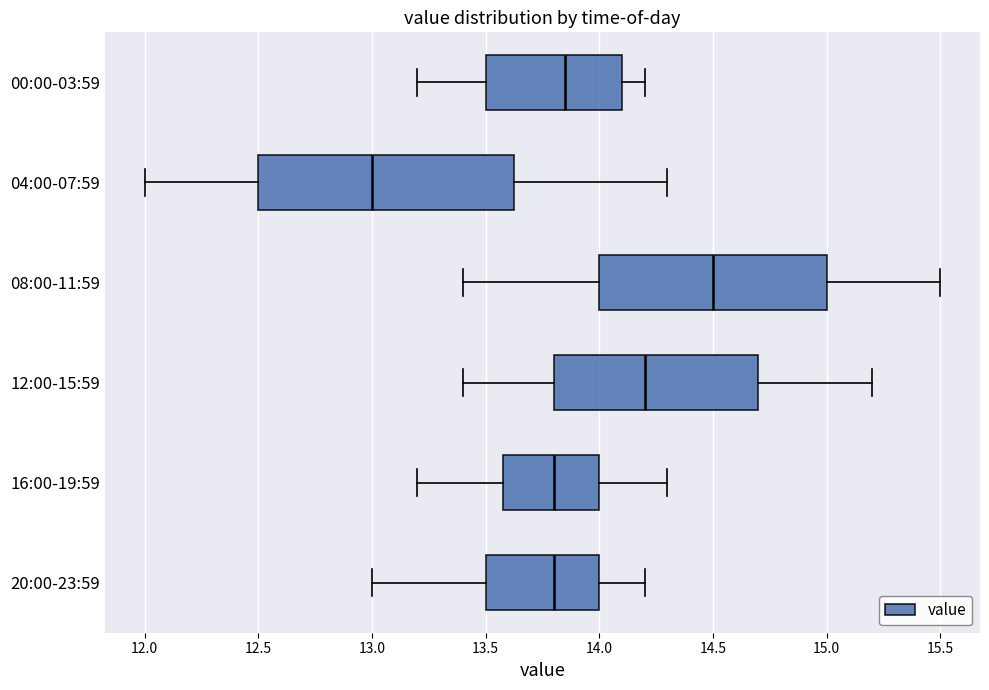

Reading bottom to top, read every box against the x-axis: the position of its median line, the range the box covers, and the ends of its whiskers. The values are not printed on the chart, so give them approximately, as read against the axis.

20:00-23:59: median 13.80, box 13.50 to 14.00, whiskers 13.00 to 14.20
16:00-19:59: median 13.80, box 13.60 to 14.00, whiskers 13.20 to 14.30
12:00-15:59: median 14.20, box 13.80 to 14.70, whiskers 13.40 to 15.20
08:00-11:59: median 14.50, box 14.00 to 15.00, whiskers 13.40 to 15.50
04:00-07:59: median 13.00, box 12.50 to 13.65, whiskers 12.00 to 14.30
00:00-03:59: median 13.85, box 13.50 to 14.10, whiskers 13.20 to 14.20